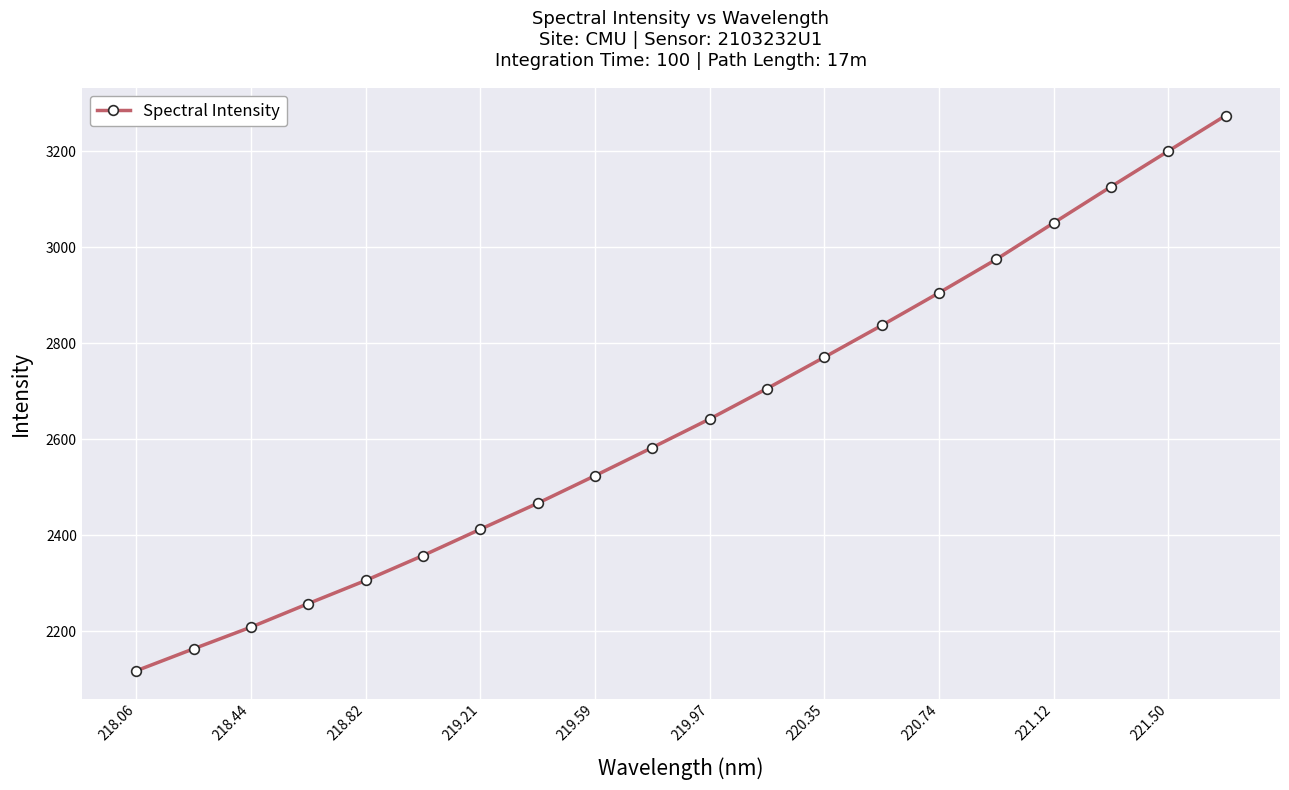

How many distinct data groups are displayed?

1